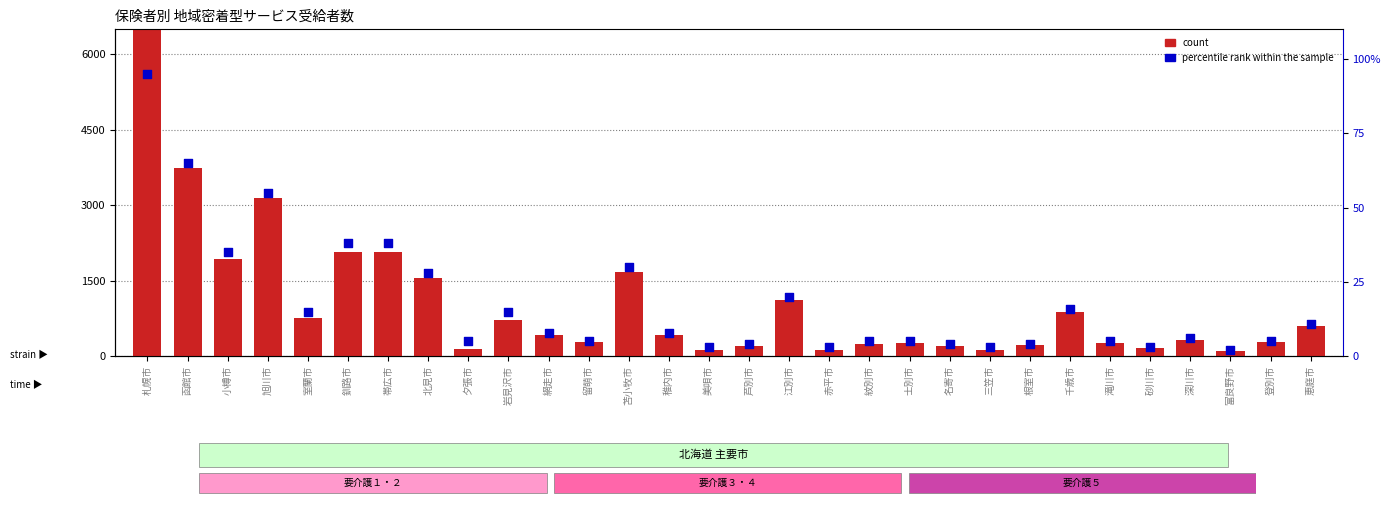

What is the total value across all series at 北見市?

1586